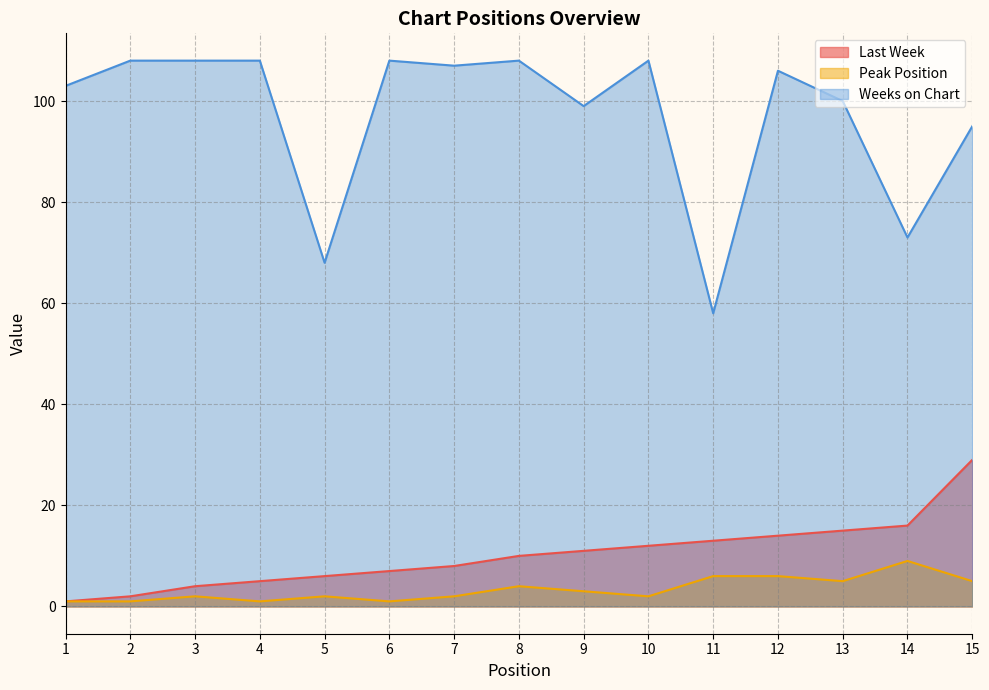

What is the value of the Peak Position point at the 3rd from the left?

2